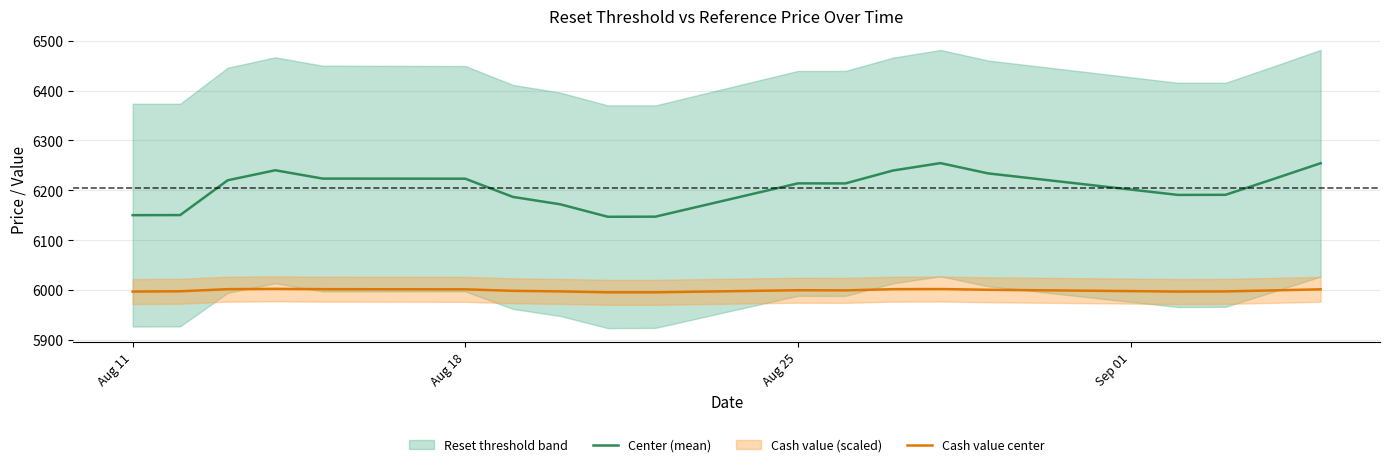

Is it true that Center (mean) equals 6213.9 at Aug 25?

True